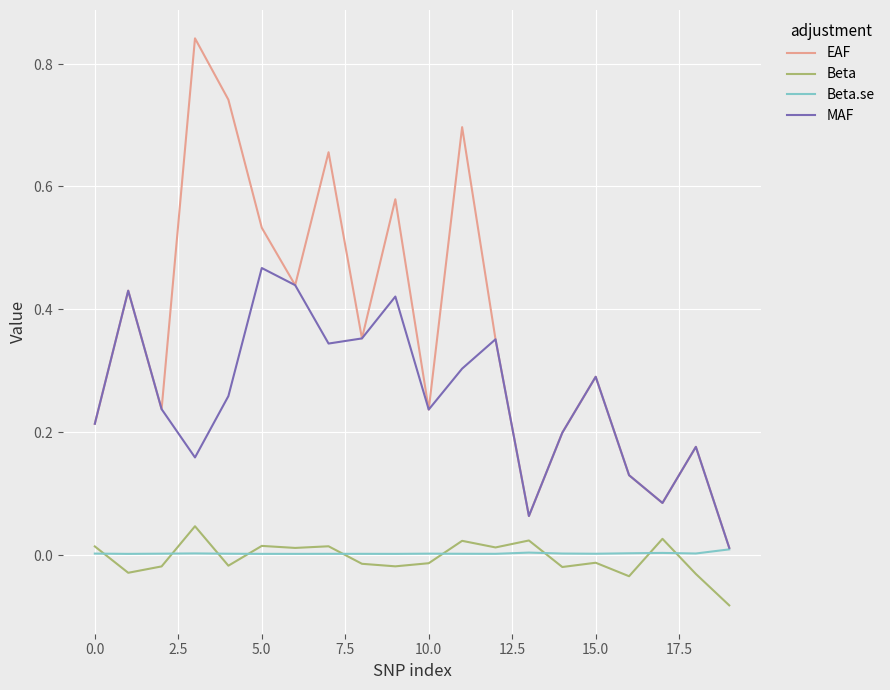

Is this an area chart (filled region under the line)?

No